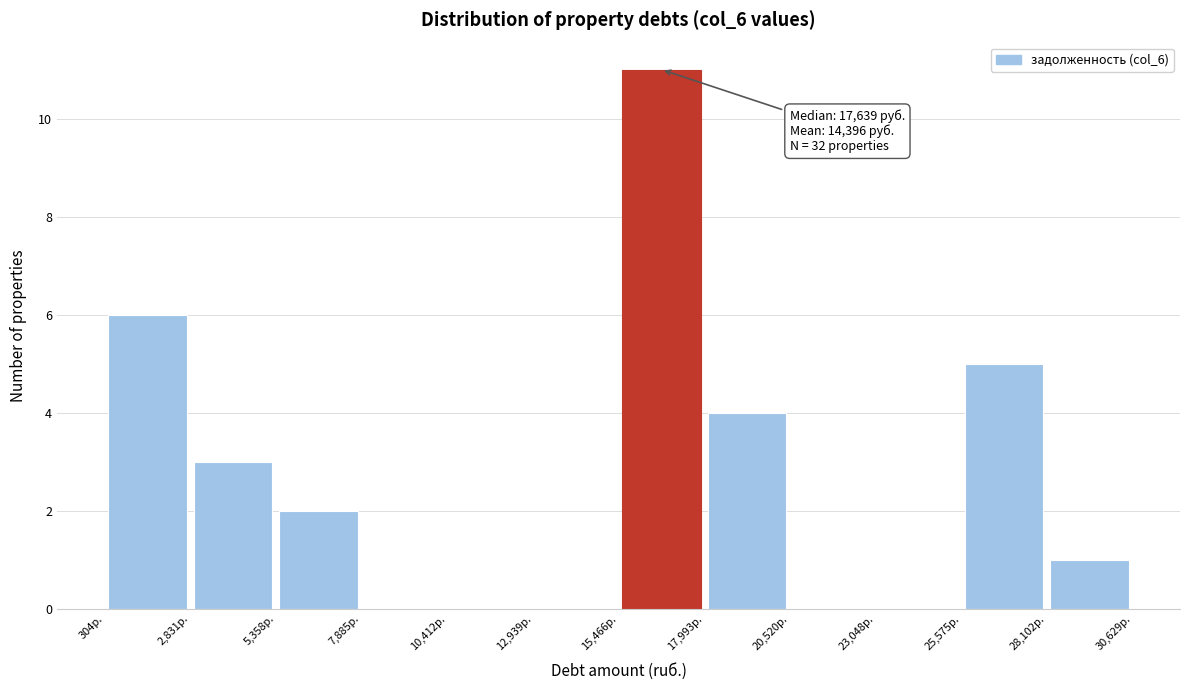

Which range on the x-axis has the tallest bar?

15500 to 18000